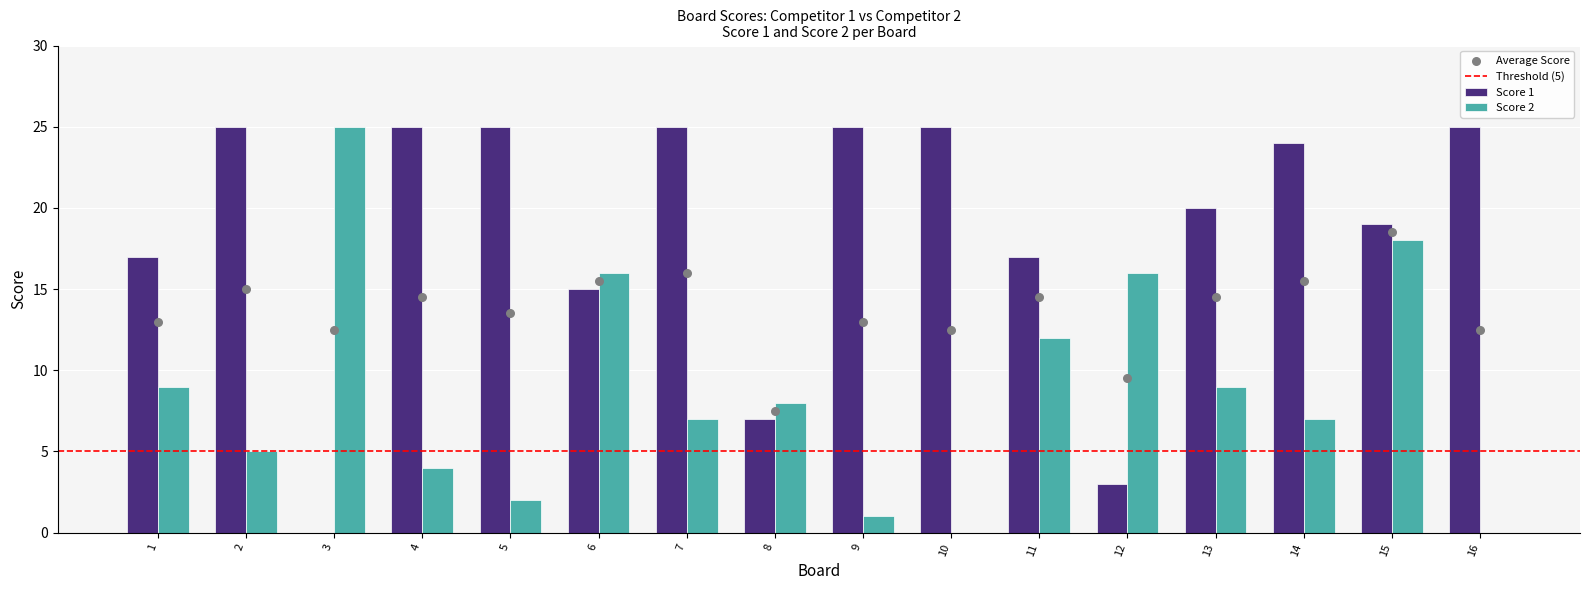

What is the total value across all series at 11?

29